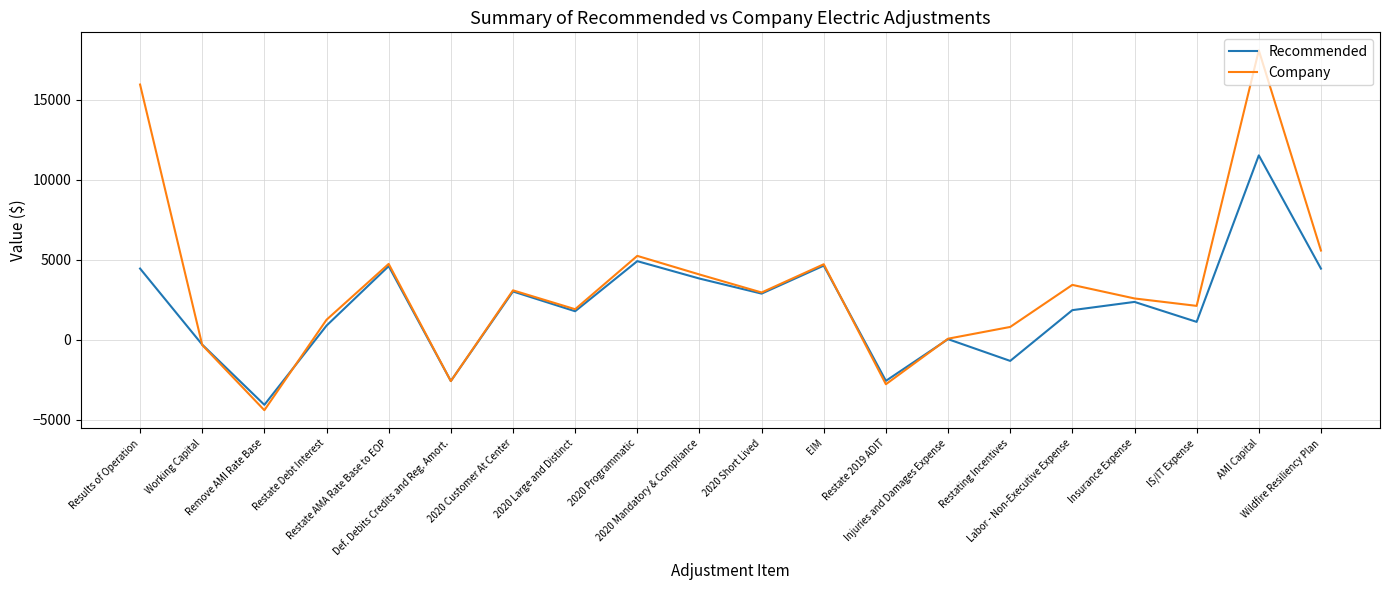

Which series has the largest range (max minus min)?

Company